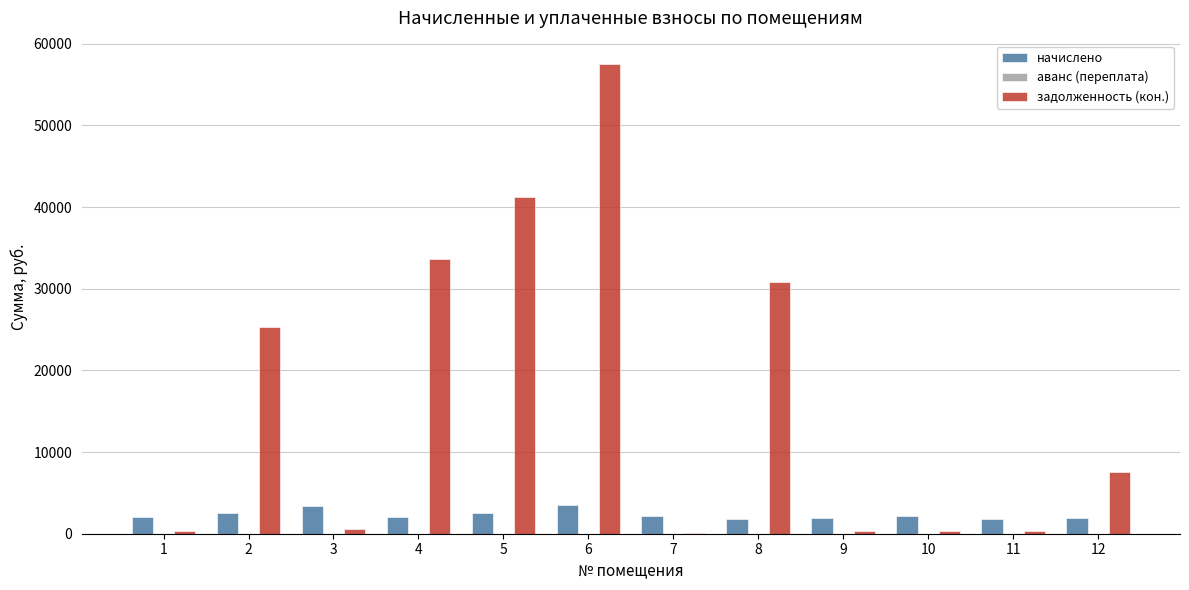

What is the maximum value for начислено?

3459.8